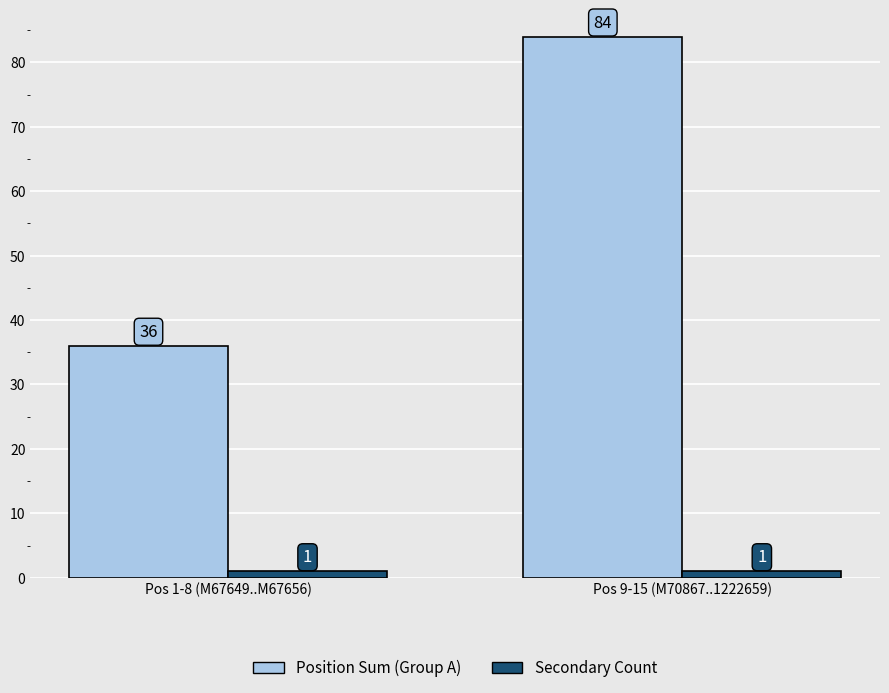

At which category is the sum across all series the highest?

Pos 9-15 (M70867..1222659)